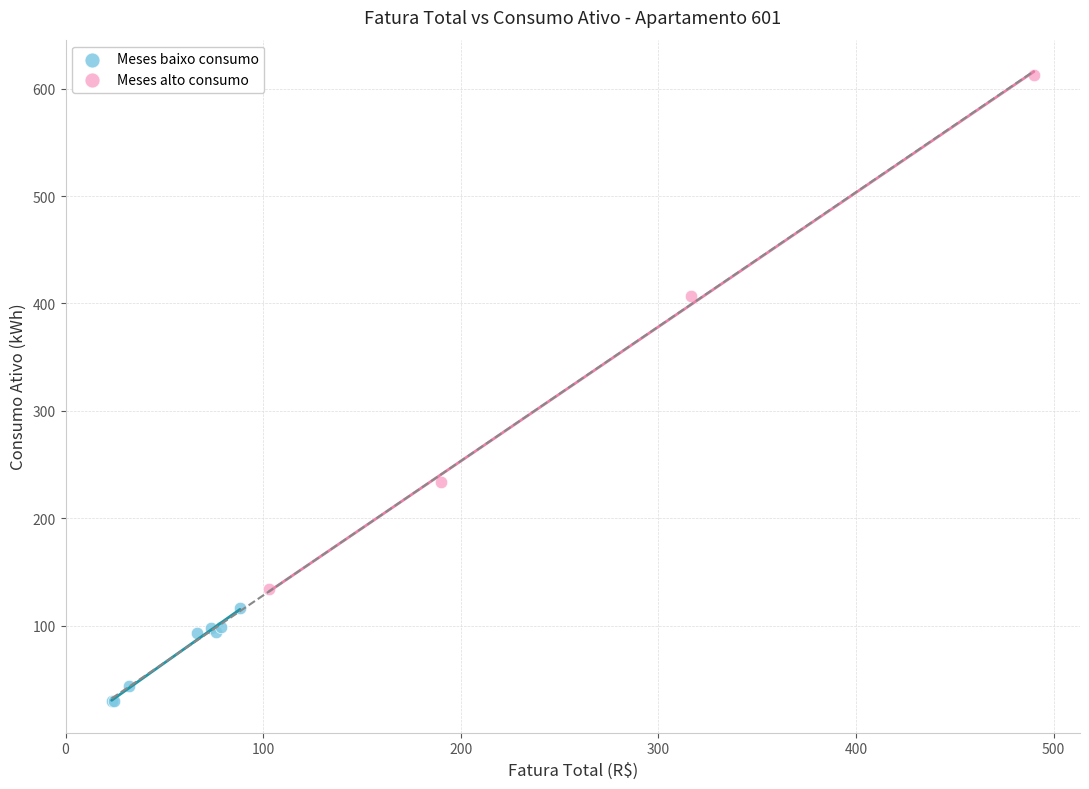

Which series reaches the maximum Y coordinate?

Meses alto consumo